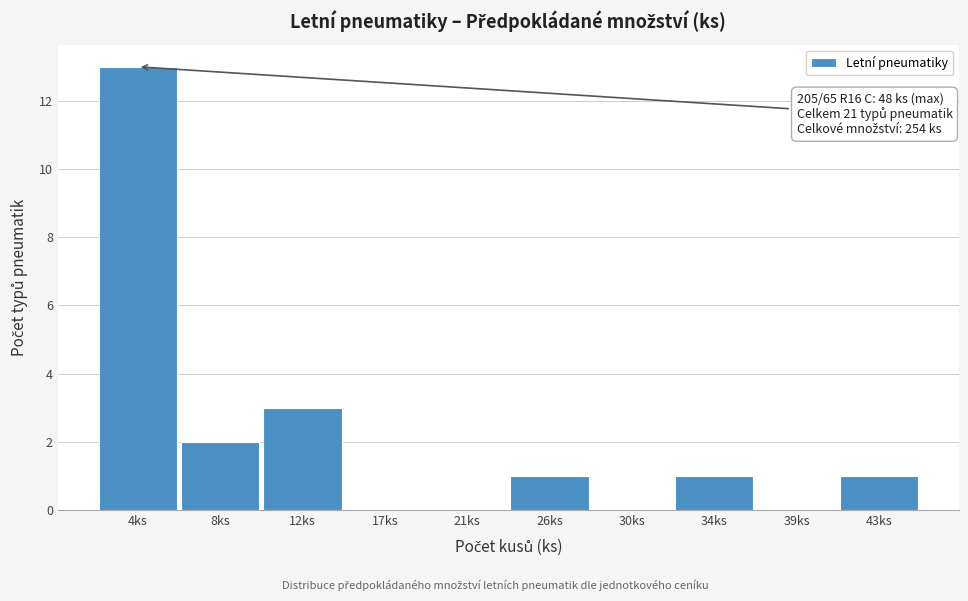

Reading left to right, what are all the values shown in this chart?

4ks=13	8ks=2	12ks=3	17ks=0	21ks=0	26ks=1	30ks=0	34ks=1	39ks=0	43ks=1